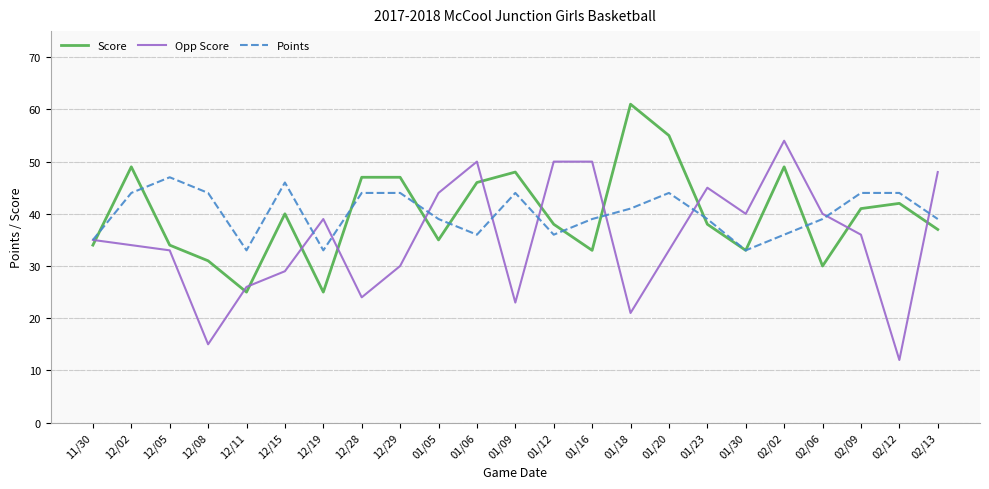

What is the difference between the Opp Score values at 12/15 and 12/02?

5